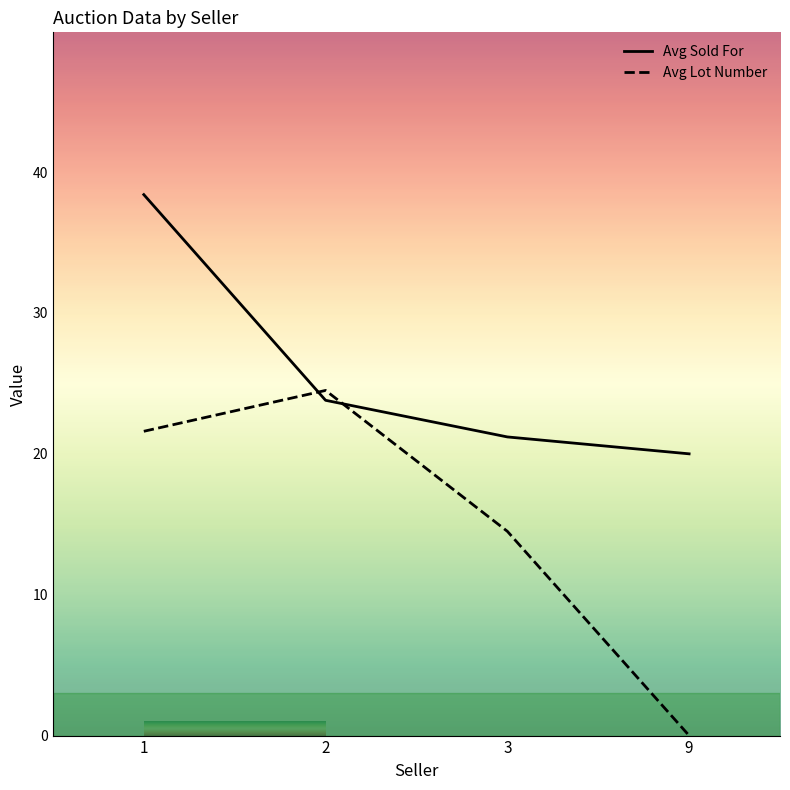

How many values in the Avg Sold For series exceed 23?

2